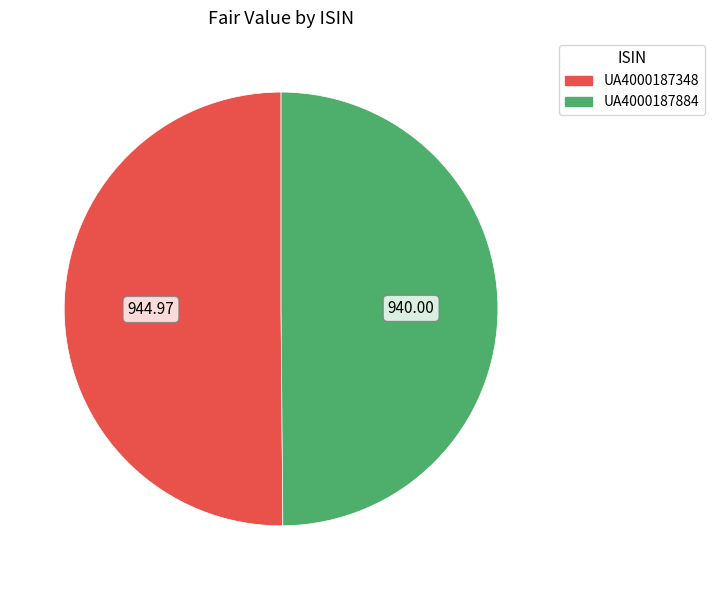

Combined, do UA4000187348 and UA4000187884 account for over 50%?

Yes